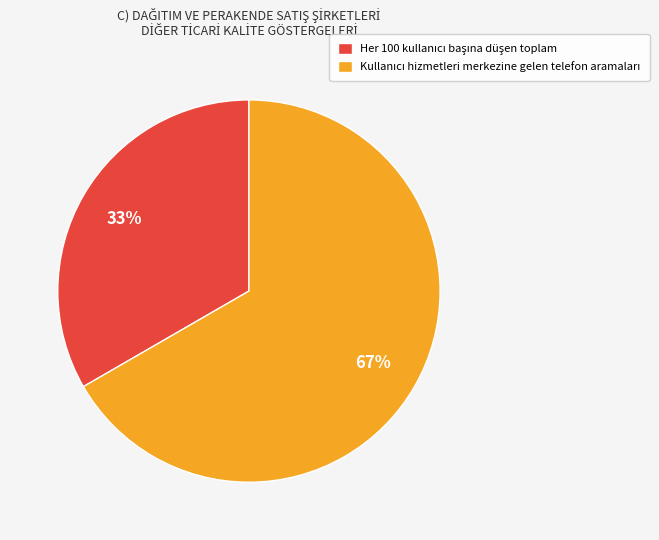

Is there any slice that represents more than half of the pie?

Yes